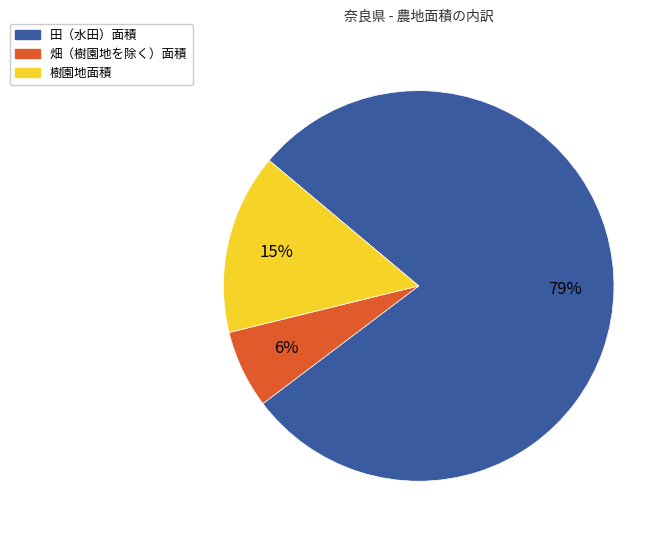

How many segments does this pie chart have?

3